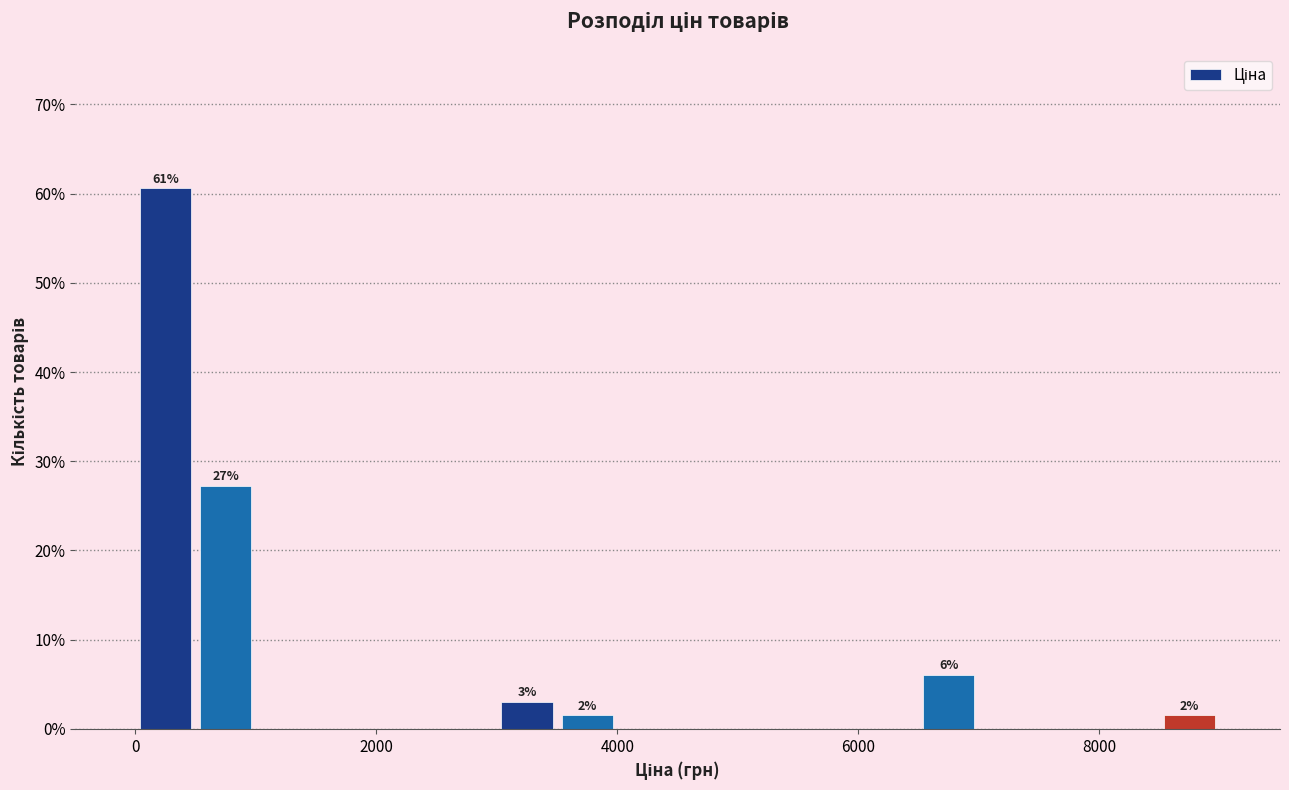

Around what value on the x-axis is the tallest bar? Give the approximate position of its centre, as read against the axis.

200